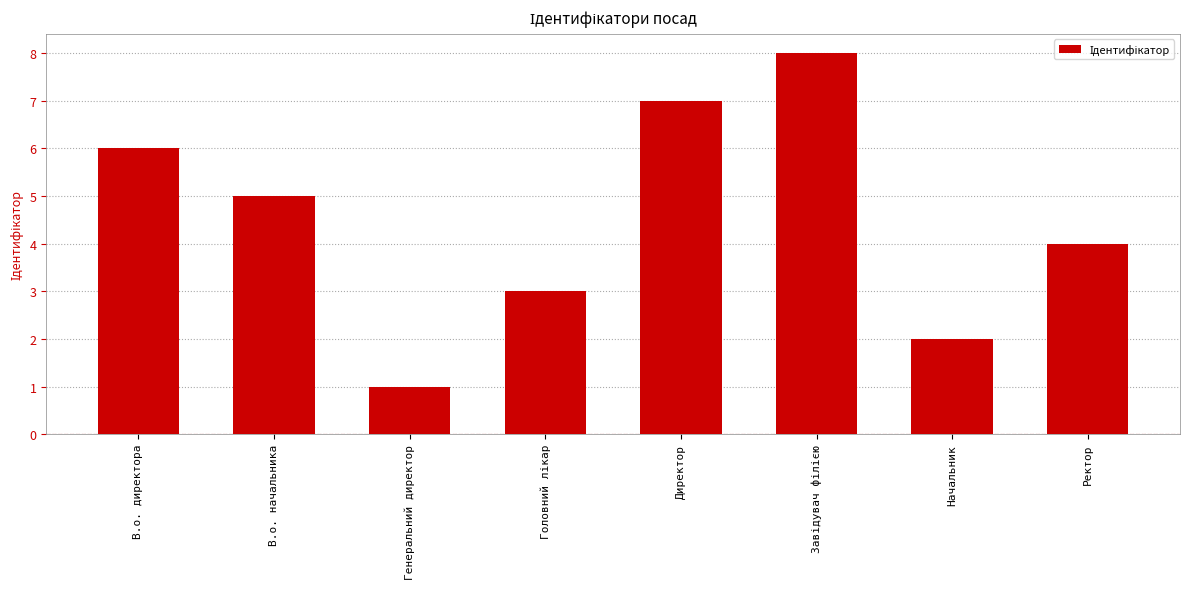

True or false: the data shows 2 at Ректор.

False